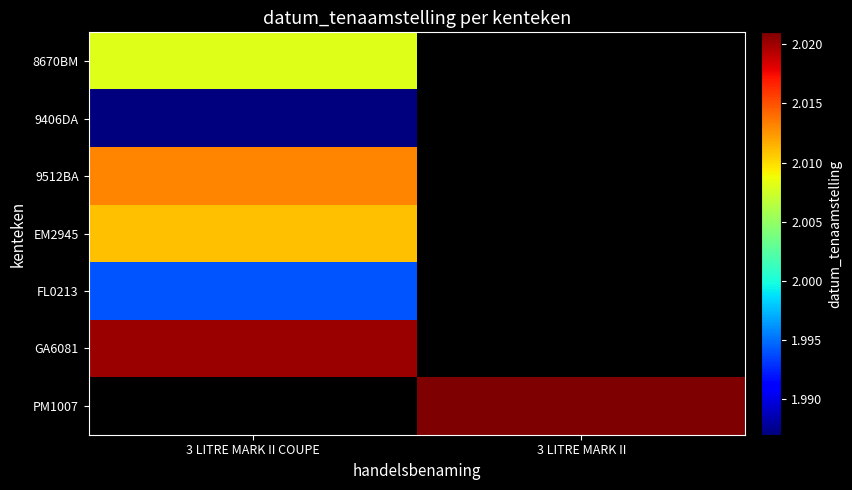

How many distinct data groups are displayed?

7